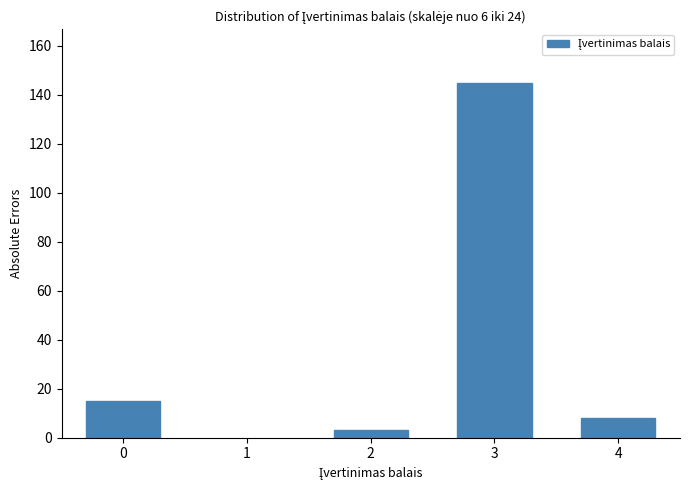

Reading left to right, list all the values displayed in this chart.

0=15	2=3	3=145	4=8